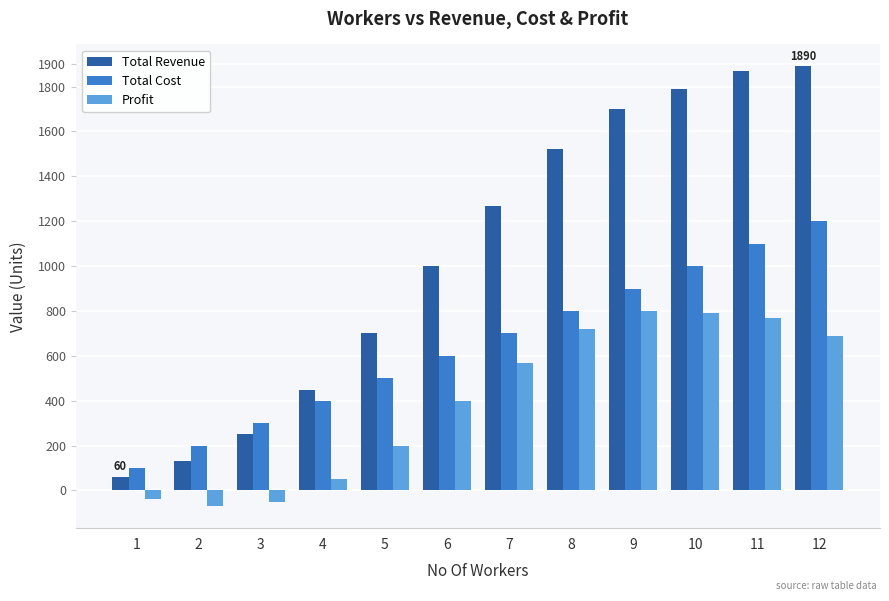

What is the maximum value for Total Revenue?

1890